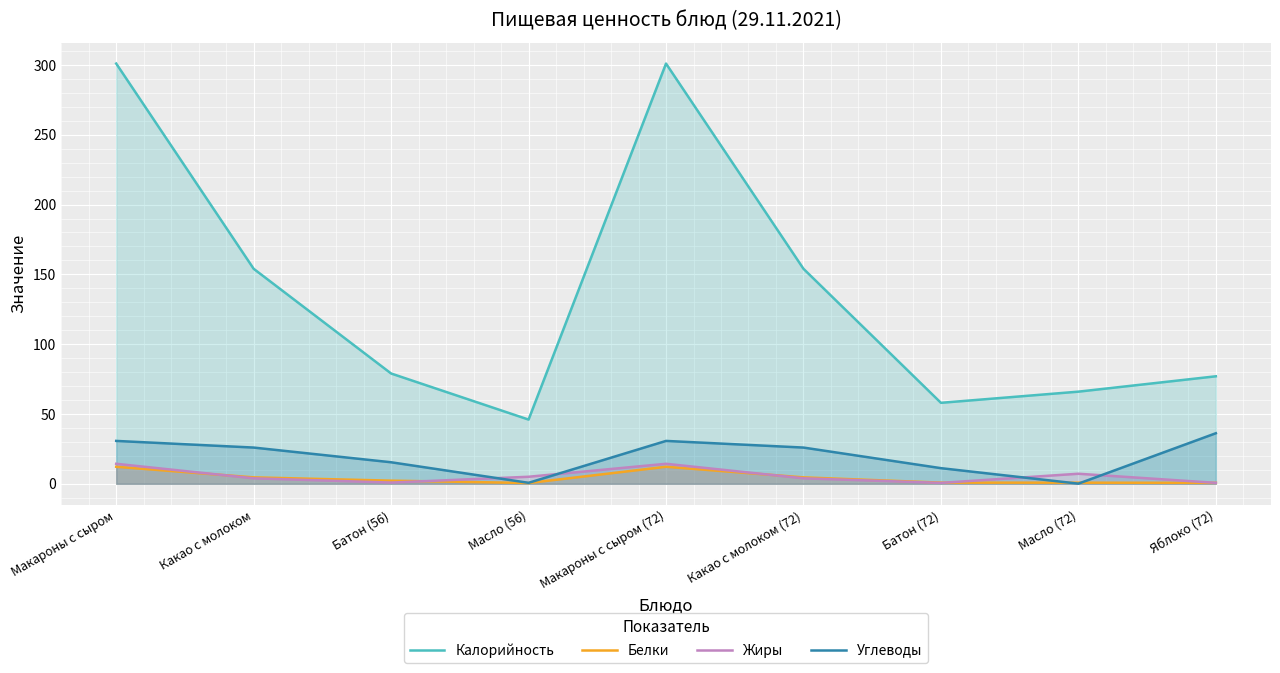

Rank the series by their maximum value, from highest to lowest.

Калорийность, Углеводы, Жиры, Белки